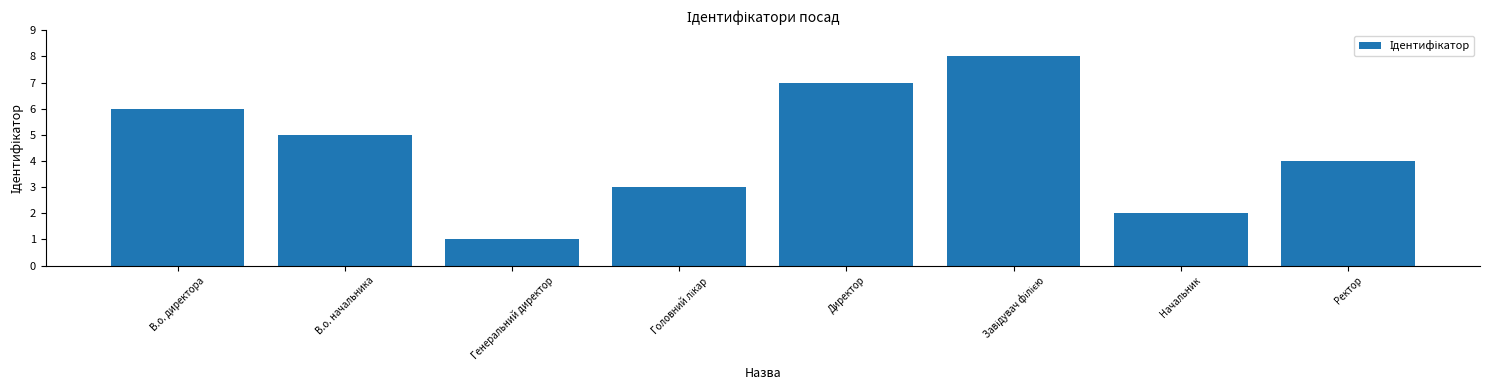

What value does the data have at Директор?

7